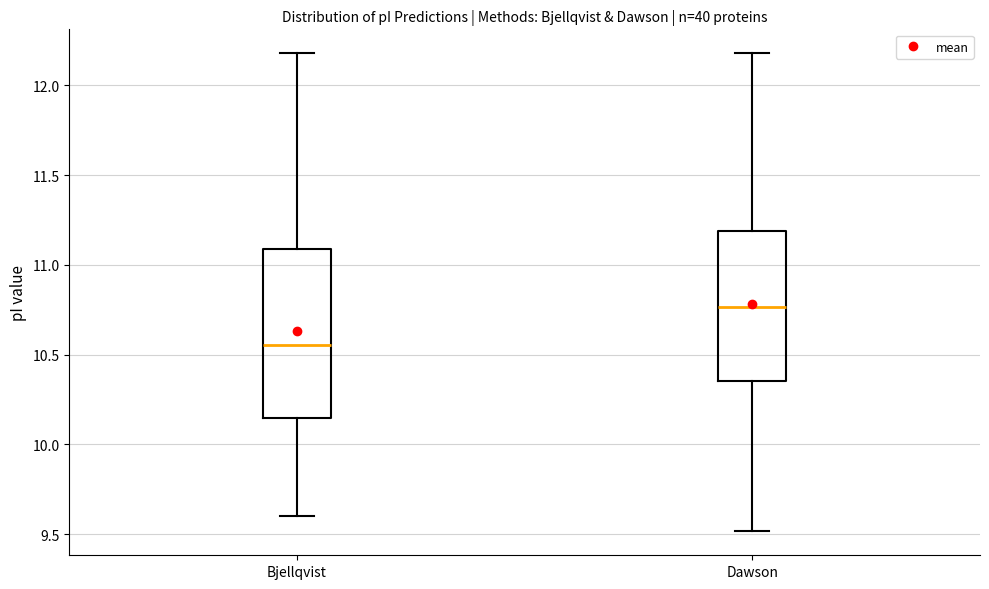

Reading left to right, read every box against the y-axis: the position of its median line, the range the box covers, and the ends of its whiskers. The values are not printed on the chart, so give them approximately, as read against the axis.

Bjellqvist: median 10.55, box 10.15 to 11.10, whiskers 9.60 to 12.20
Dawson: median 10.75, box 10.35 to 11.20, whiskers 9.50 to 12.20